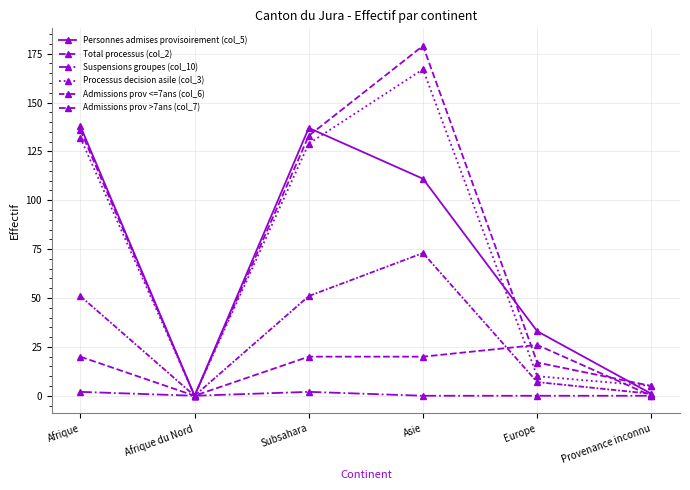

Is the value of Processus decision asile (col_3) at Afrique du Nord greater than the value of Suspensions groupes (col_10) at Afrique?

No